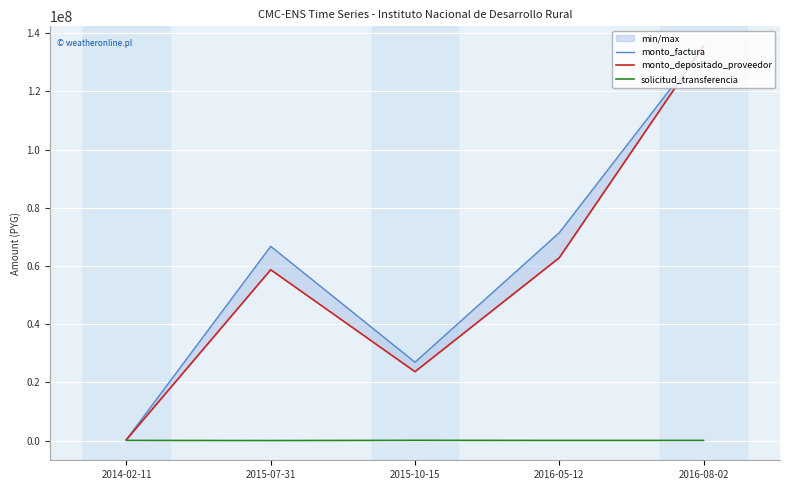

What is the label of the 1st point from the left?

2014-02-11